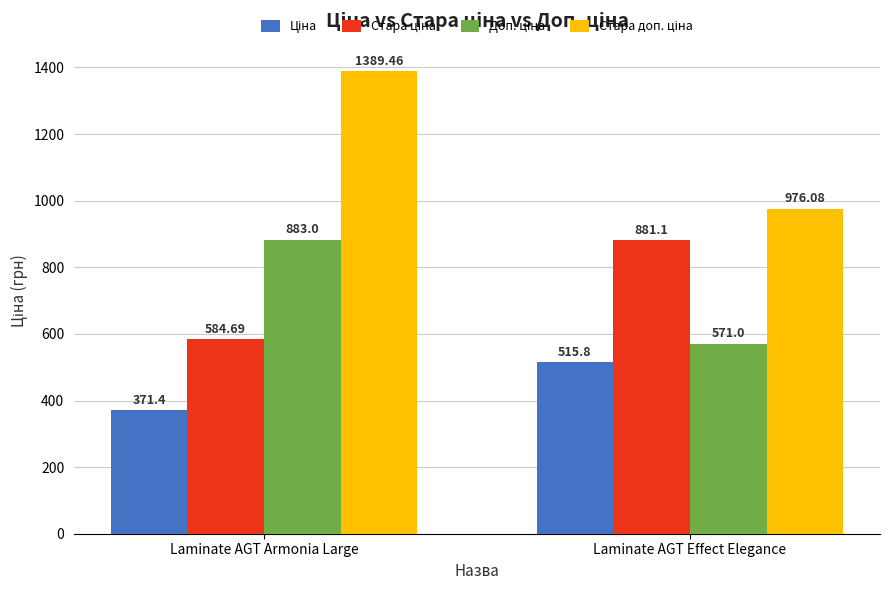

What is the difference between the highest and lowest values at Laminate AGT Effect Elegance?

460.3